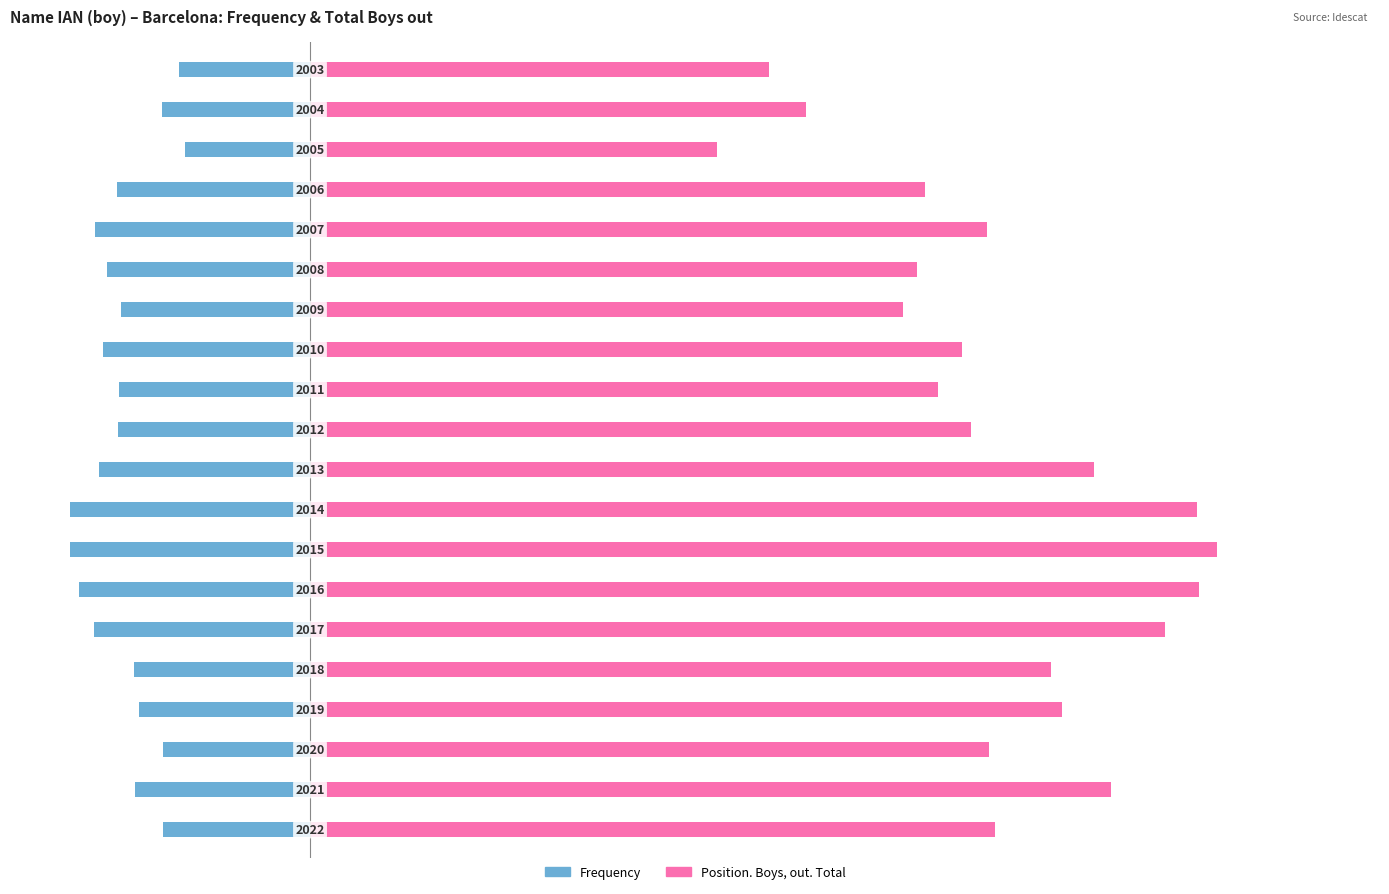

Reading left to right, transcribe all the data shown in this chart.

Frequency: 0=-110	1=-131	2=-110	3=-128	4=-132	5=-162	6=-173	7=-180	8=-180	9=-158	10=-144	11=-143	12=-155	13=-142	14=-152	15=-161	16=-145	17=-94	18=-111	19=-98
Position. Boys, out. Total: 0=514	1=601	2=509	3=564	4=556	5=641	6=667	7=680	8=665	9=588	10=496	11=471	12=489	13=445	14=455	15=508	16=461	17=305	18=372	19=344